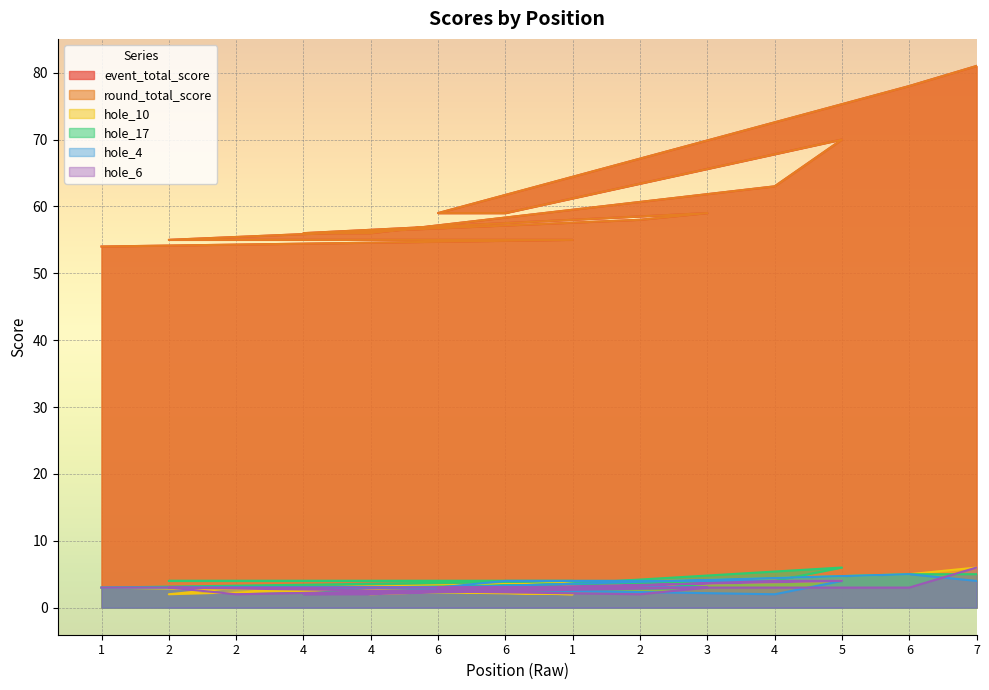

What is the minimum value shown in the chart?

2